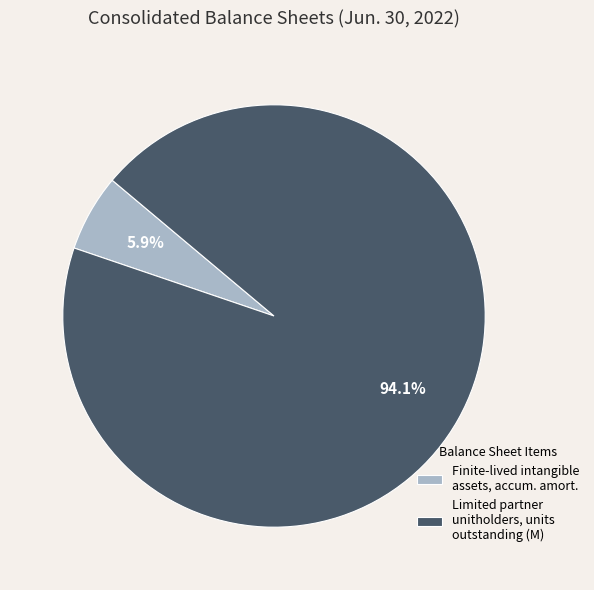

What is the smallest slice in the pie chart?

Finite-lived intangible assets, accum. amort.